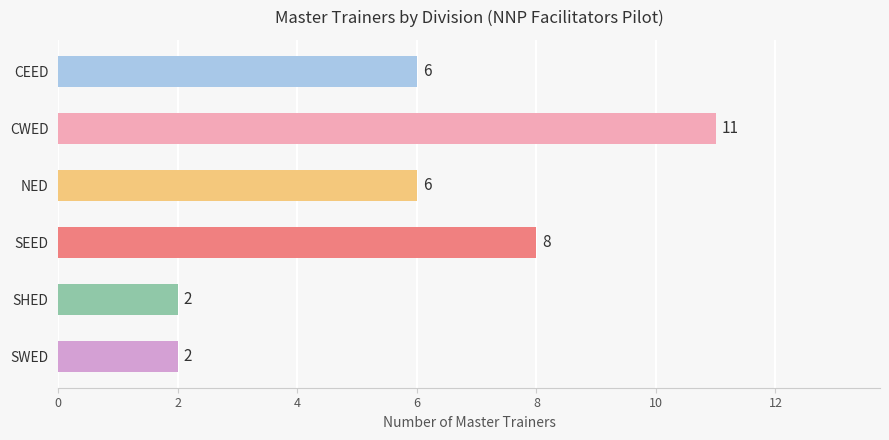

Count the values in the range 2 to 8.

5